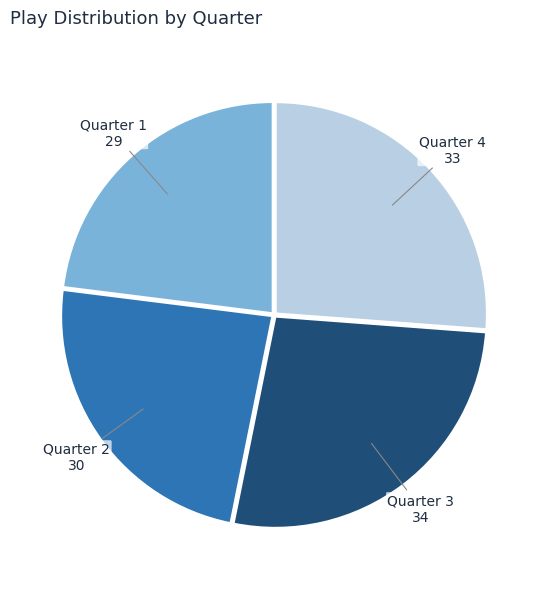

Combined, do Quarter 4 and Quarter 3 account for over 50%?

Yes